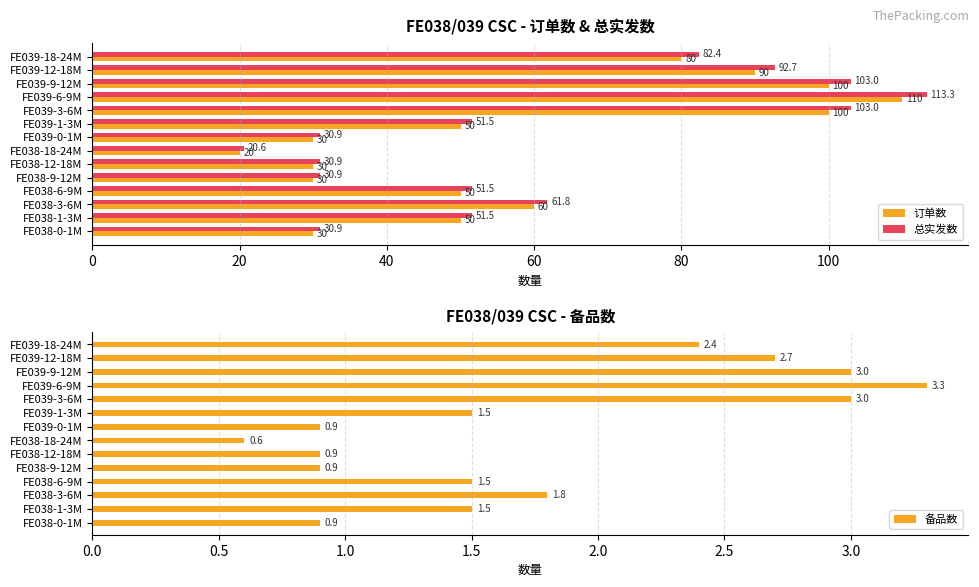

Where is 总实发数 nearest to the value 66?

FE038-3-6M